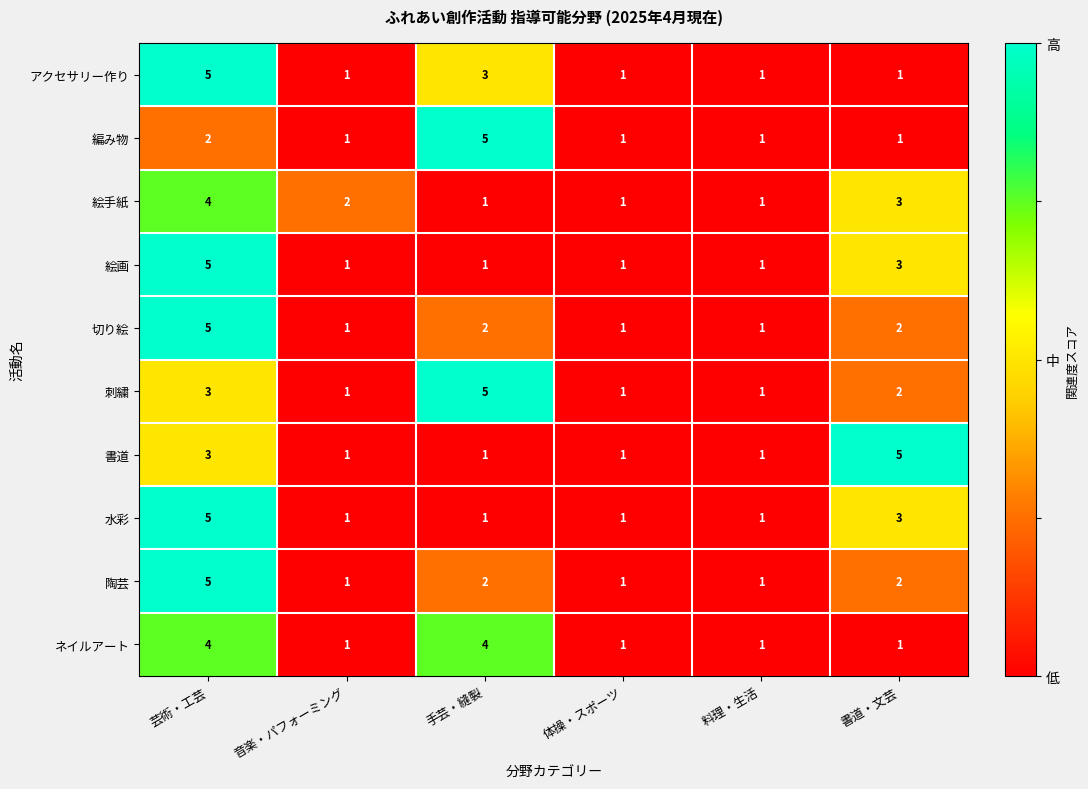

What is the difference between the maximum and minimum values in the 水彩 series?

4